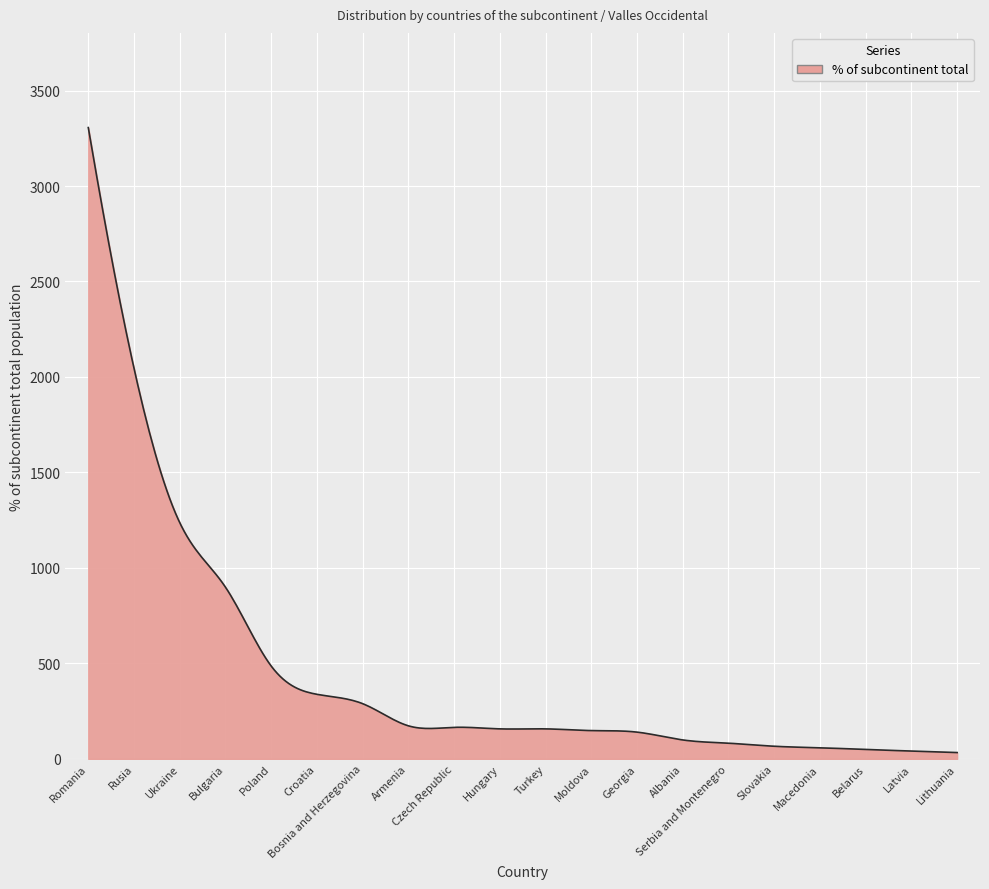

What is the difference between the maximum and minimum values?

3273.0